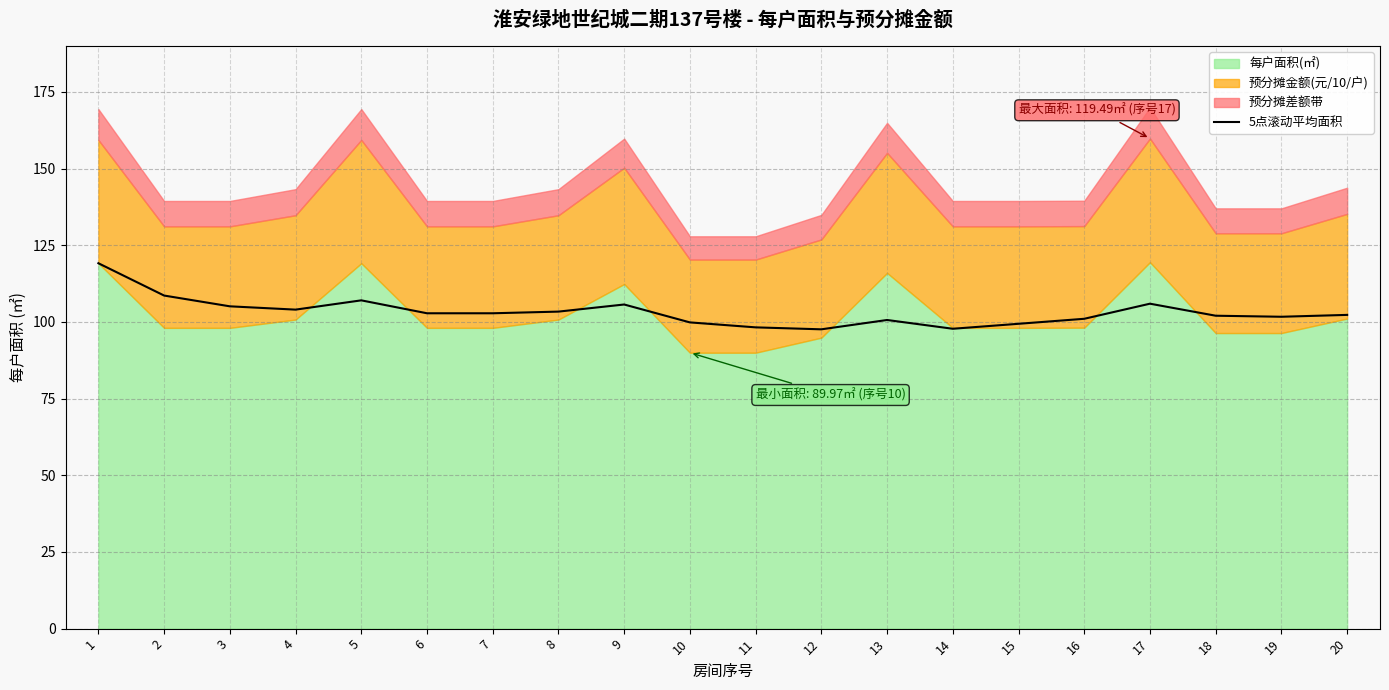

The value of 5点滚动平均面积 at 8 is 57.7. True or false?

False